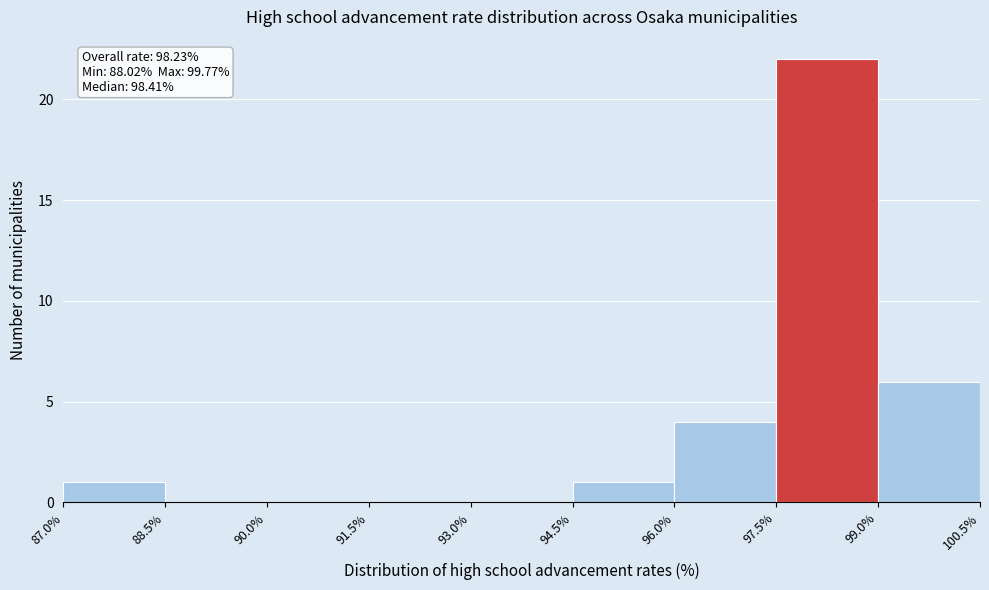

Over which range of the x-axis is the bar tallest?

97.5% to 99.0%